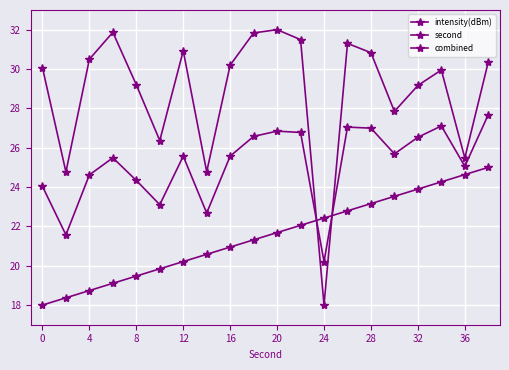

How many lines are shown in the chart?

3